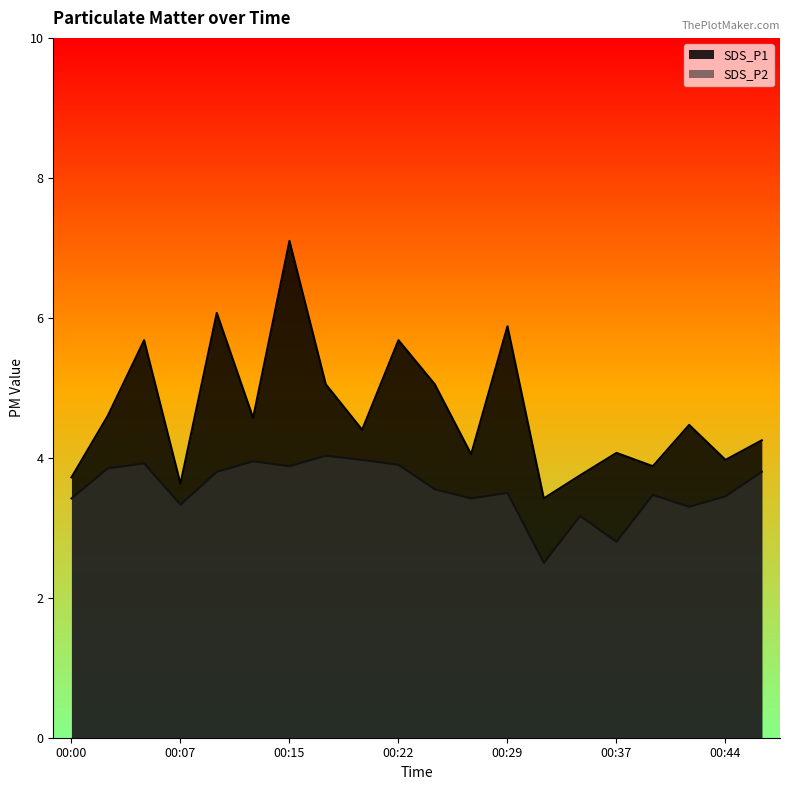

Reading left to right, list all the values displayed in this chart.

SDS_P1: 3.7	4.6	5.7	3.6	6.1	4.6	7.1	5.0	4.4	5.7	5.0	4.0	5.9	3.4	3.8	4.1	3.9	4.5	4.0	4.2
SDS_P2: 3.4	3.9	3.9	3.3	3.8	4.0	3.9	4.0	4.0	3.9	3.5	3.4	3.5	2.5	3.2	2.8	3.5	3.3	3.5	3.8